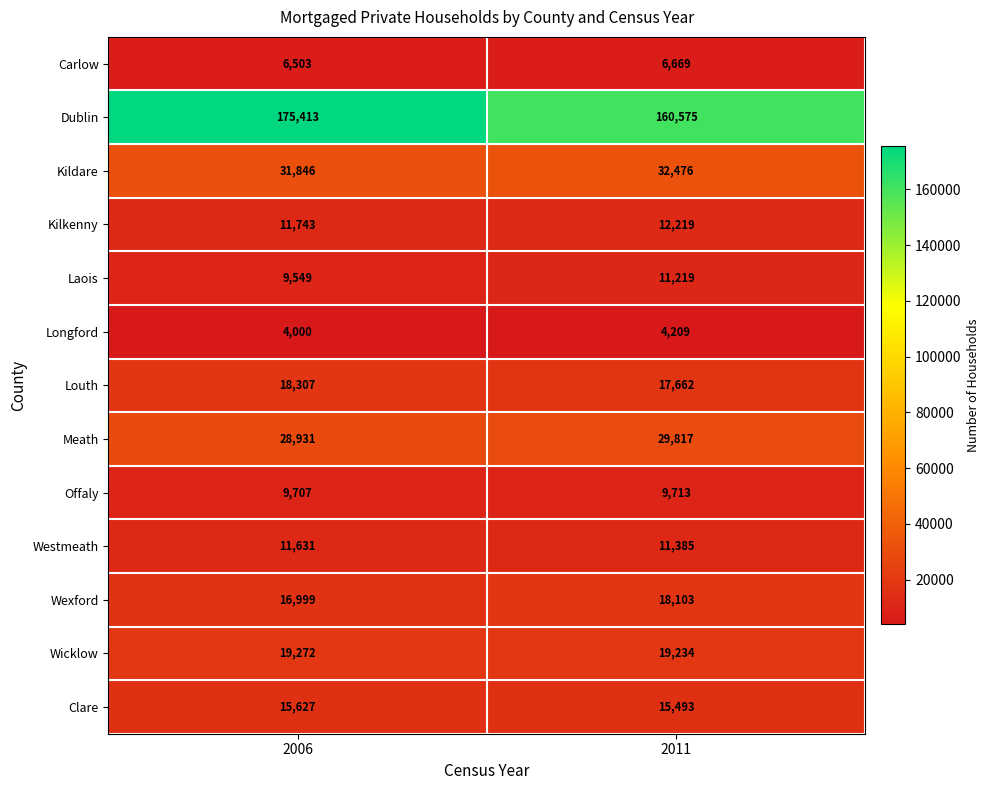

Which series has the largest total across all categories?

Dublin